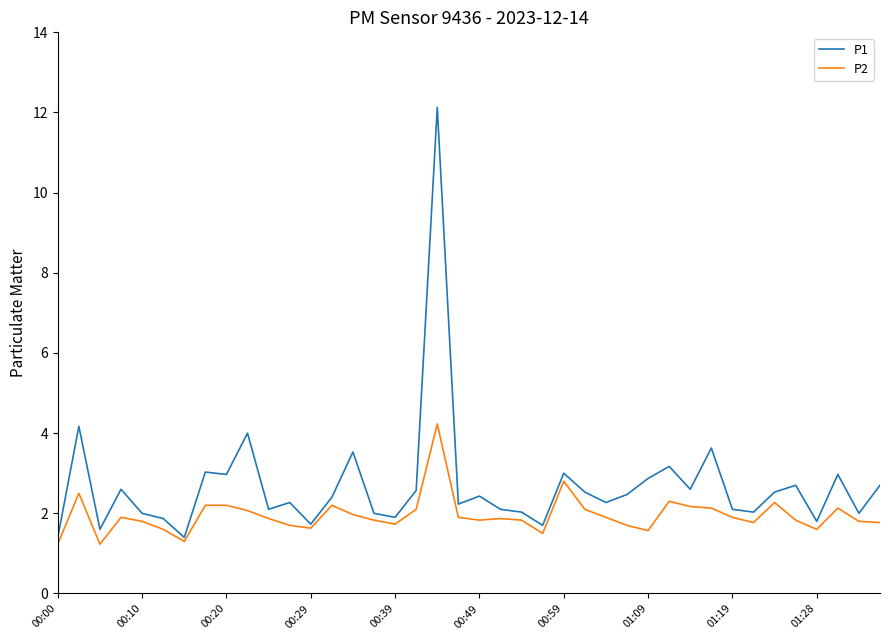

Which series has the widest spread of values?

P1